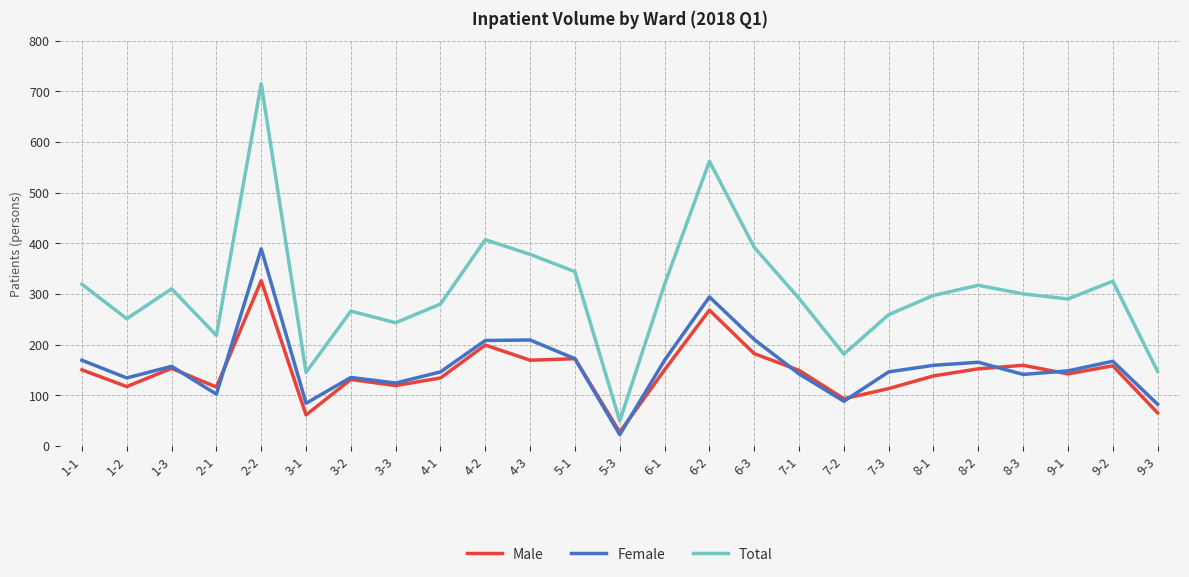

Rank the series by their maximum value, from lowest to highest.

Male, Female, Total